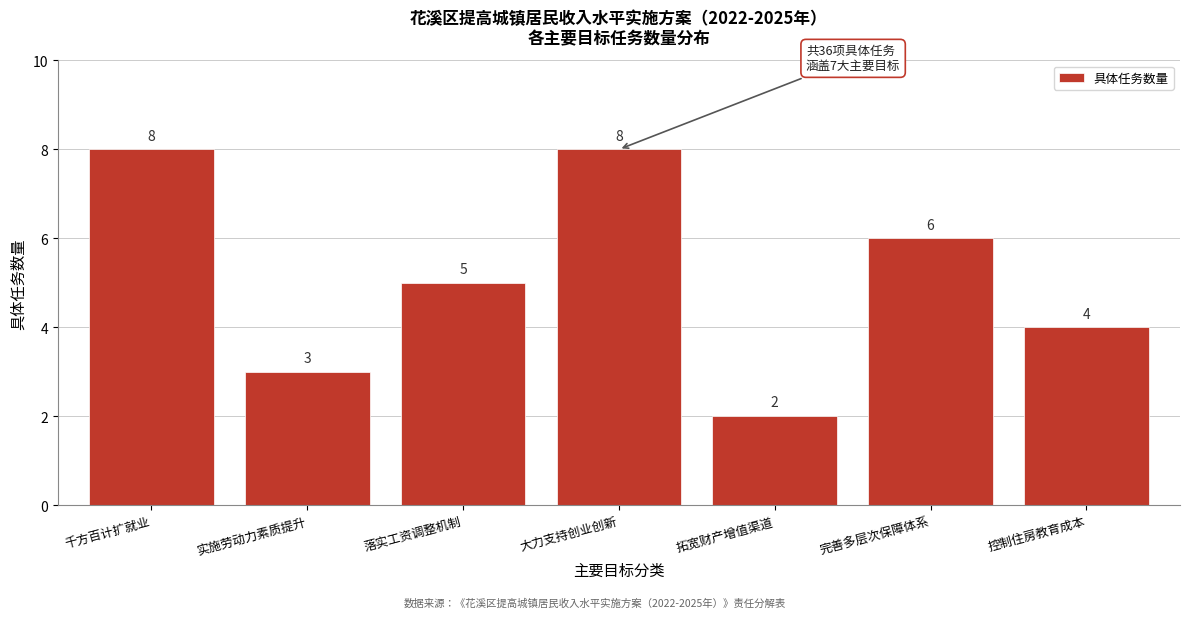

Reading left to right, extract all data points from this chart.

8	3	5	8	2	6	4